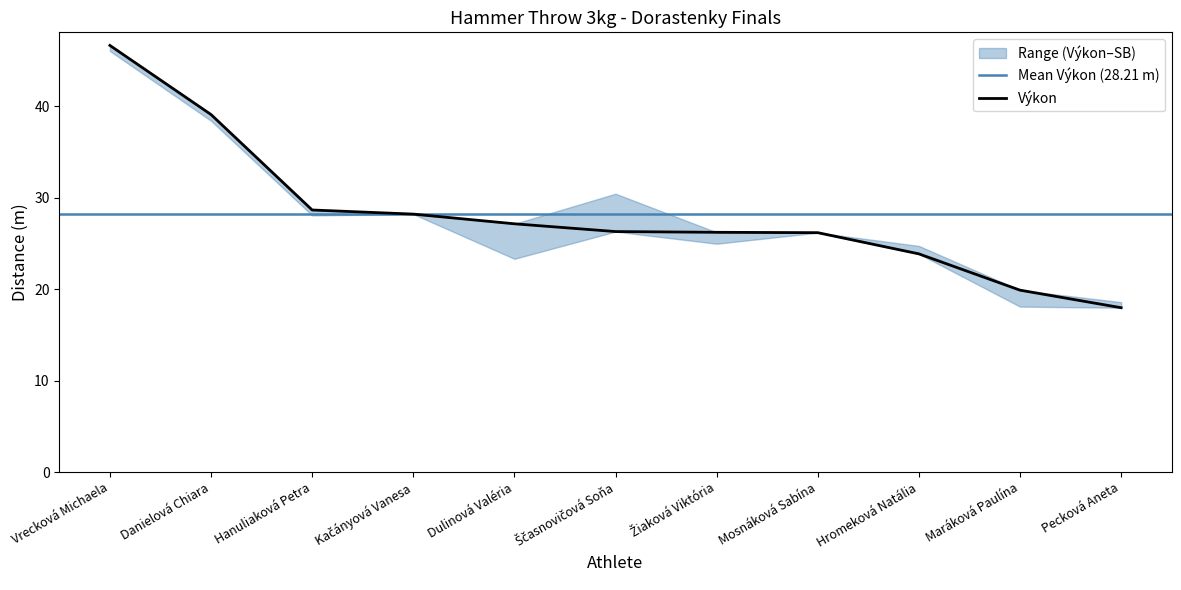

Is it true that the value at Dulinová Valéria is 27.2?

True